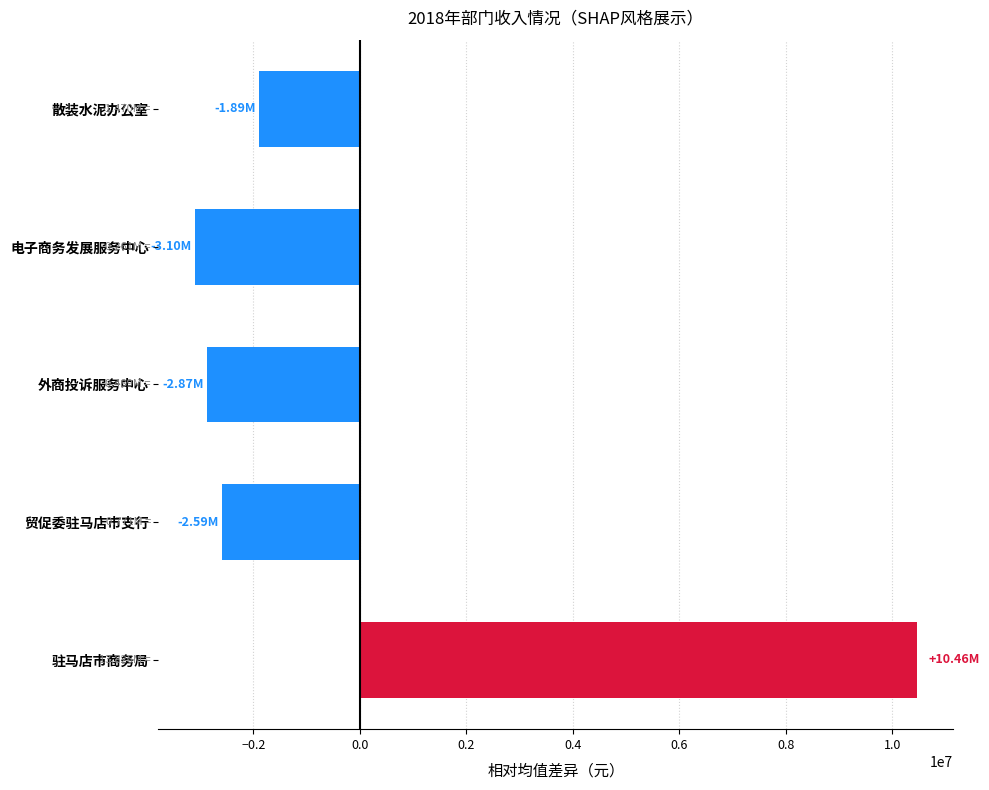

At which label is the value closest to 3680502?

散装水泥办公室